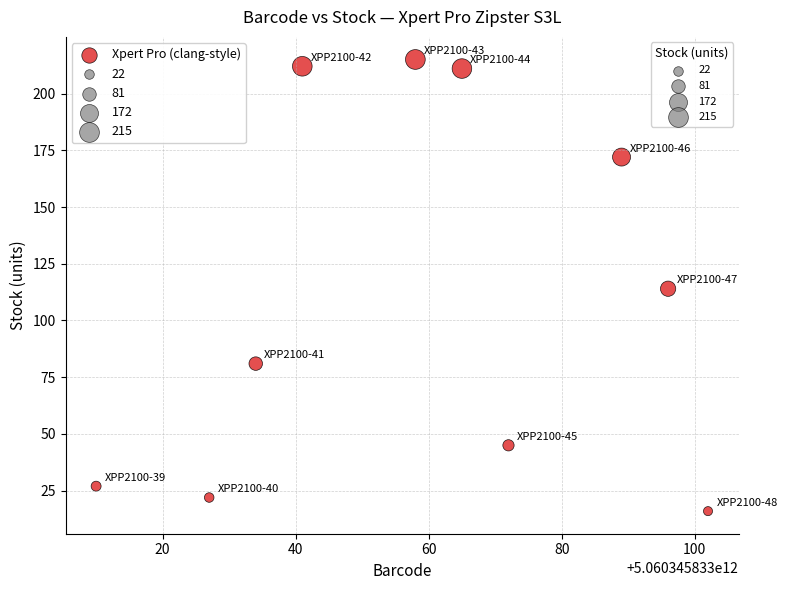

What is the range of Y values (max minus min)?

199